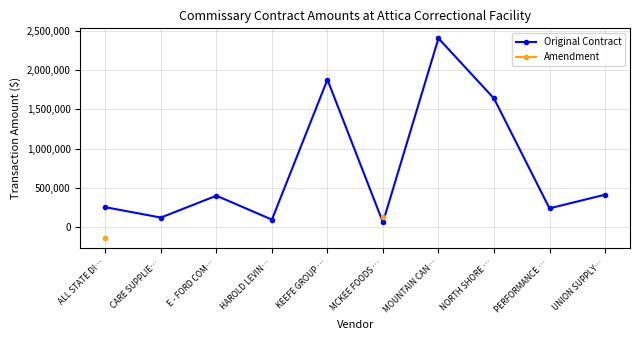

The value of Original Contract at KEEFE GROUP … is 1876414.3. True or false?

True